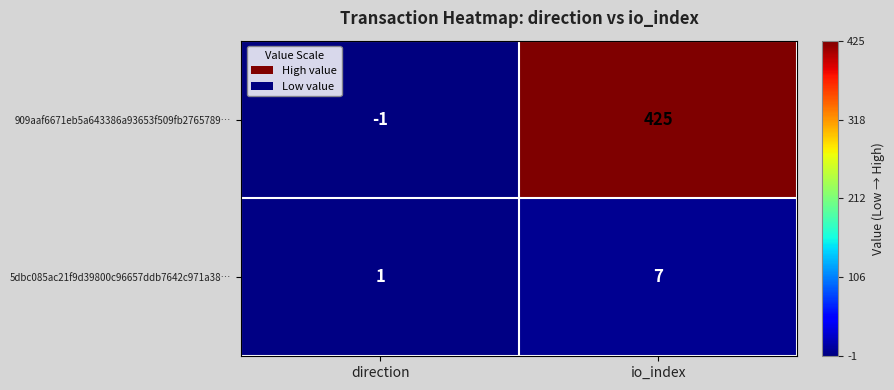

The value of 5dbc085ac21f9d39800c96657ddb7642c971a38… at direction is 1. True or false?

True